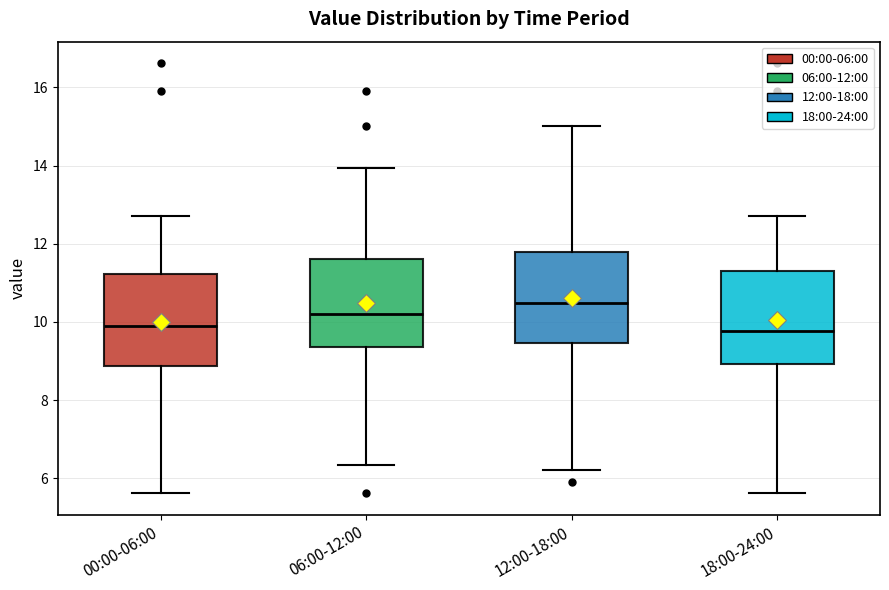

Reading left to right, read every box against the y-axis: the position of its median line, the range the box covers, and the ends of its whiskers. The values are not printed on the chart, so give them approximately, as read against the axis.

00:00-06:00: median 10.0, box 8.8 to 11.2, whiskers 5.6 to 12.8
06:00-12:00: median 10.2, box 9.4 to 11.6, whiskers 6.4 to 14.0
12:00-18:00: median 10.4, box 9.4 to 11.8, whiskers 6.2 to 15.0
18:00-24:00: median 9.8, box 9.0 to 11.4, whiskers 5.6 to 12.8